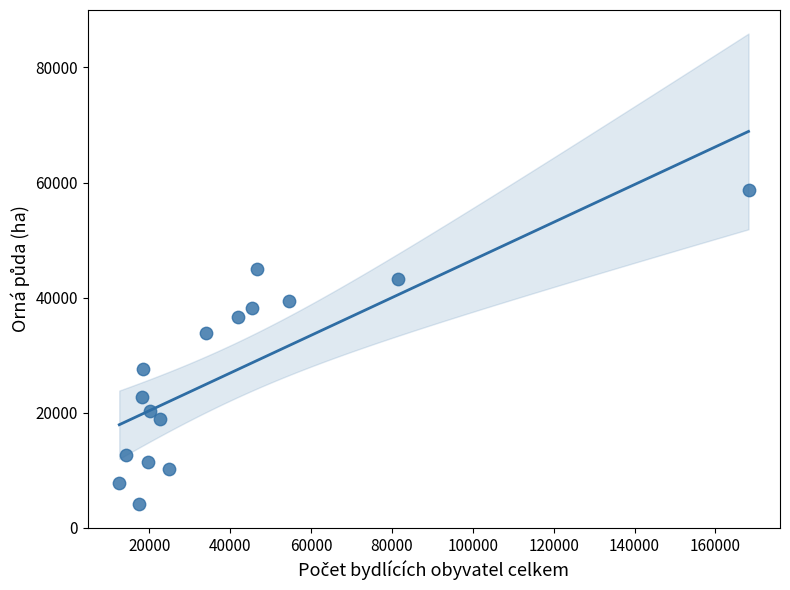

What is the range of Y values (max minus min)?

54709.6